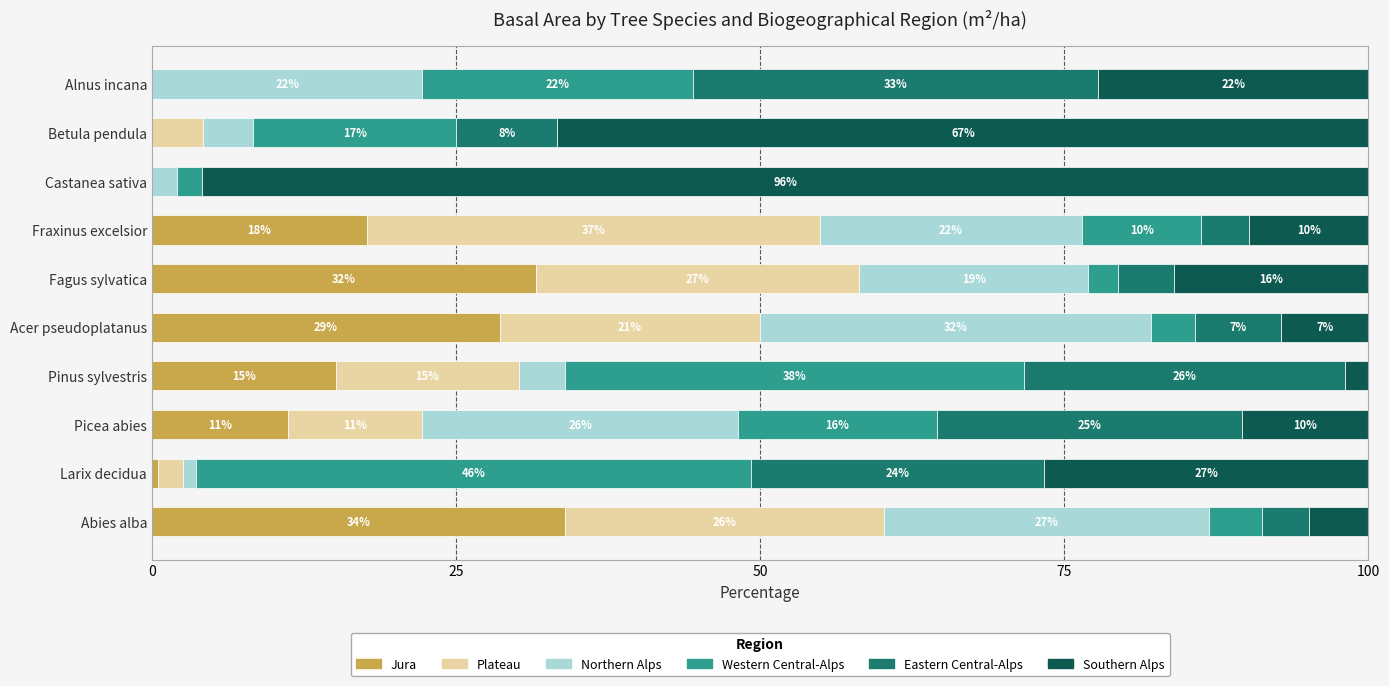

What is the value of the Plateau bar at the 3rd from the left?

11.0